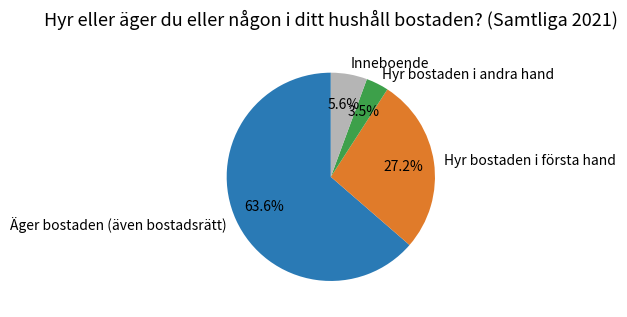

The Äger bostaden (även bostadsrätt) slice represents 64% of the pie. True or false?

True